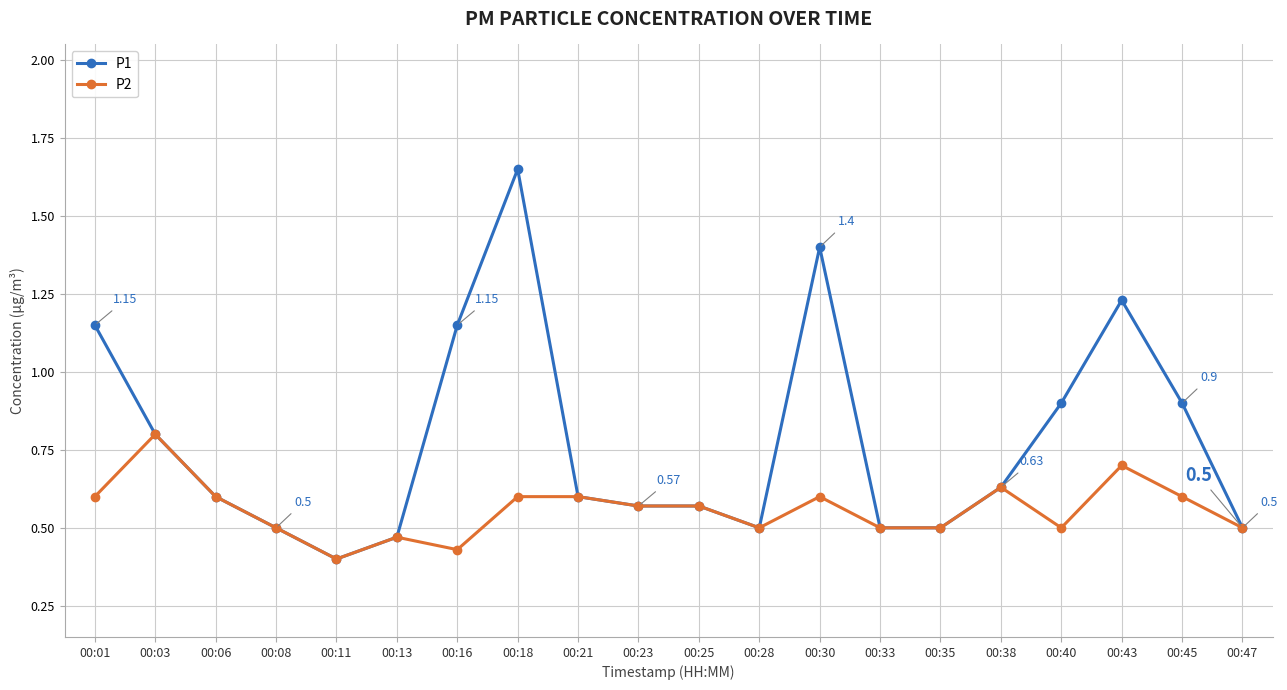

The value of P1 at 00:08 is 0.3. True or false?

False